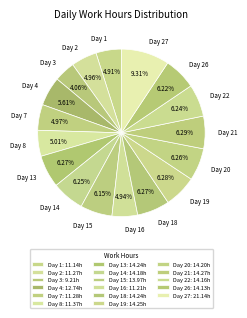

Combined, do Day 4 and Day 22 account for over 50%?

No